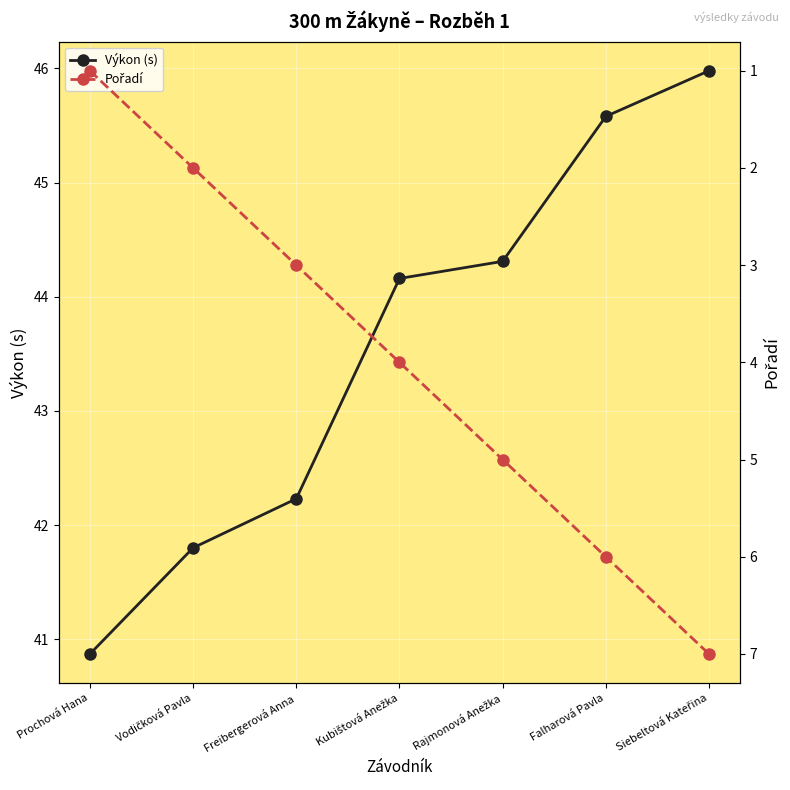

What is the lowest value of the Pořadí series?

1.0